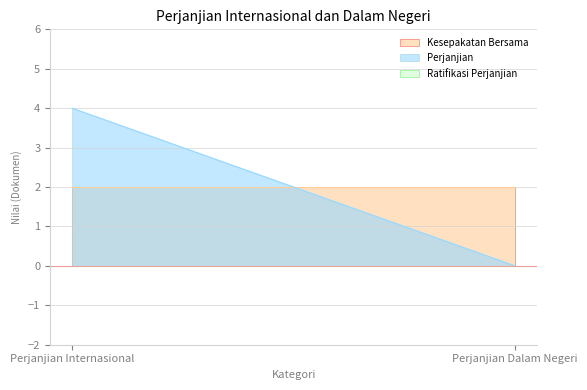

What position from the left is Perjanjian Dalam Negeri?

2